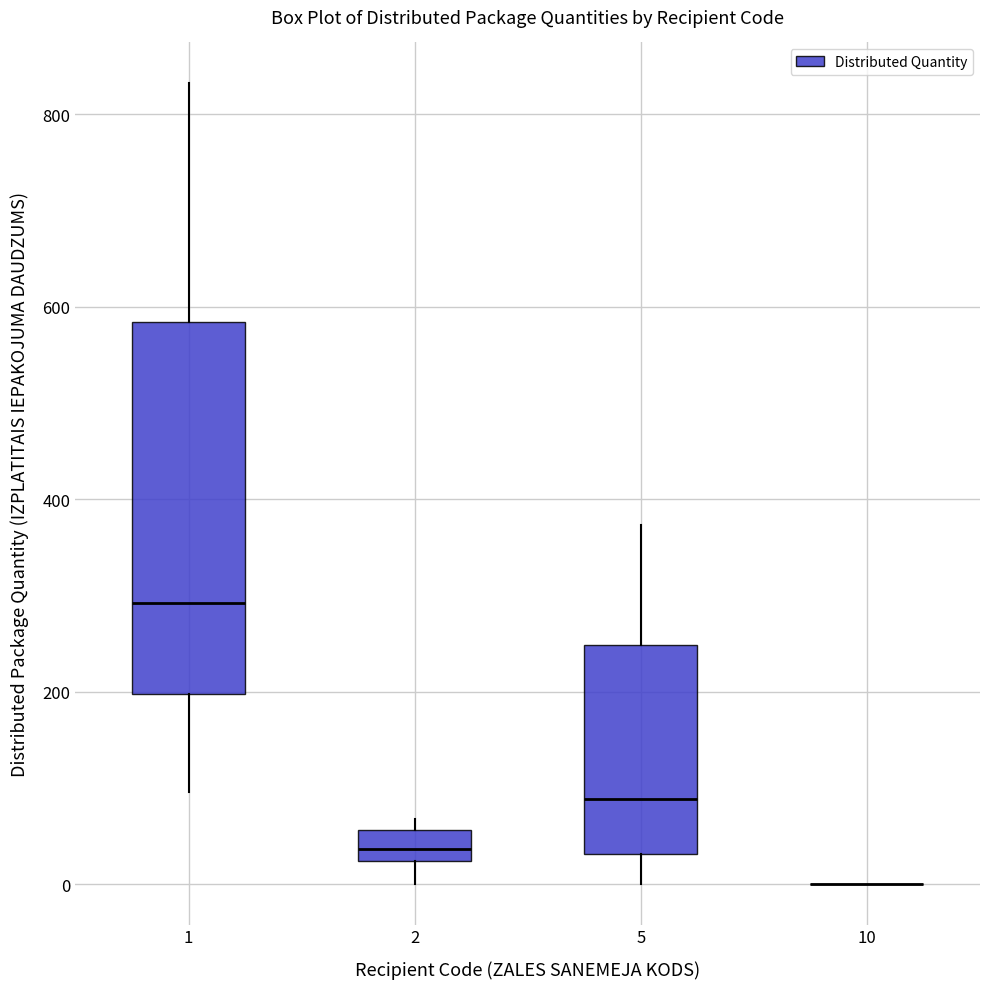

Which box is the tallest, from its lower edge to its upper edge?

1